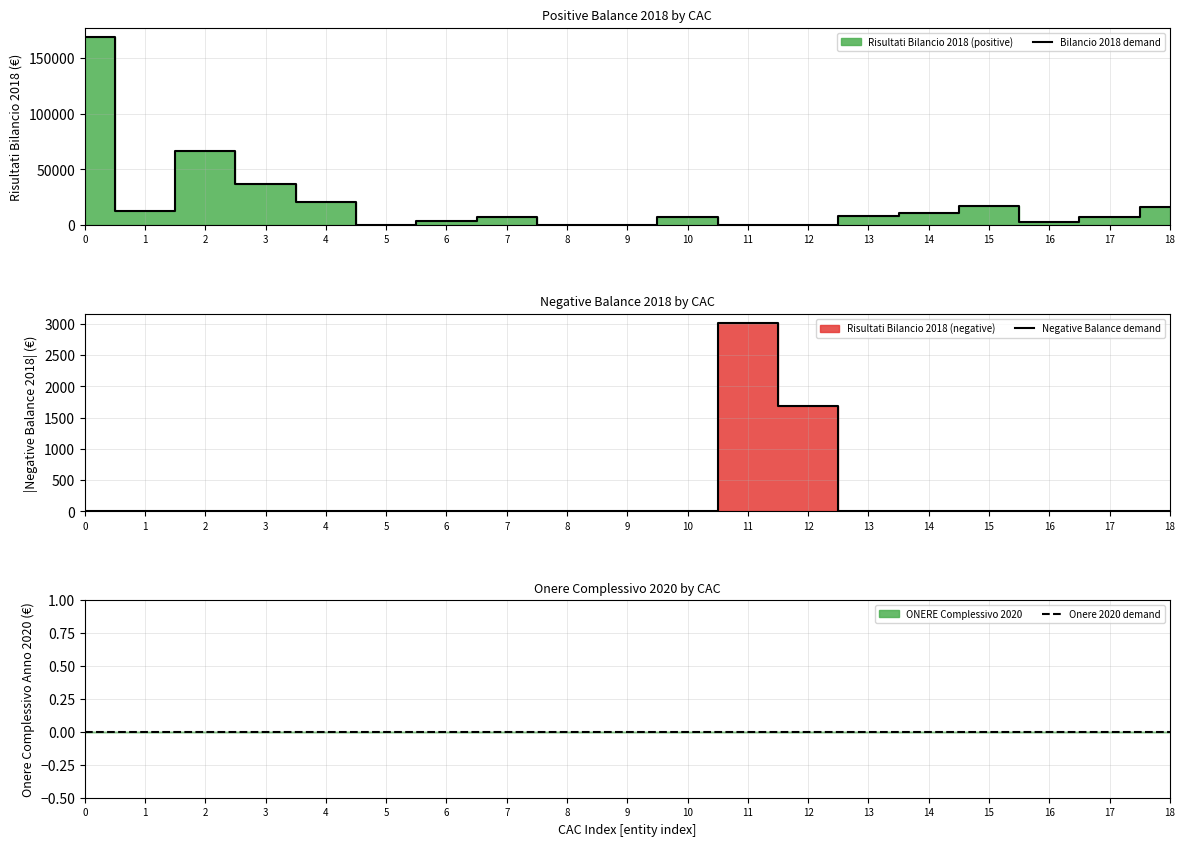

True or false: Negative Balance demand has more than 1 points higher than both neighbors.

False